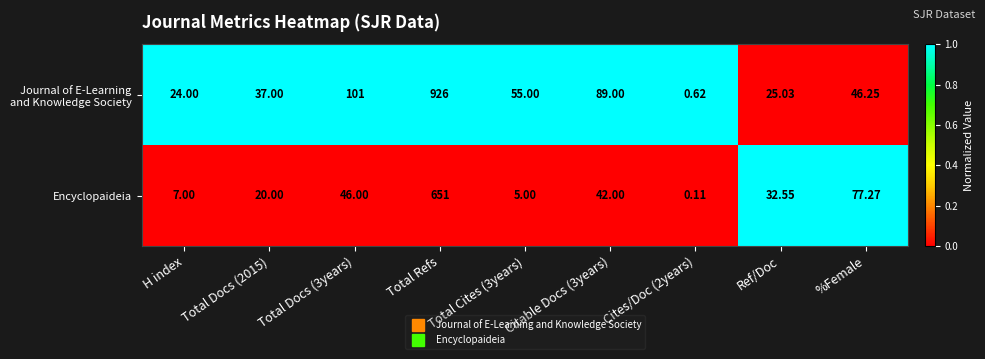

Which label corresponds to the largest value in the chart?

Total Refs